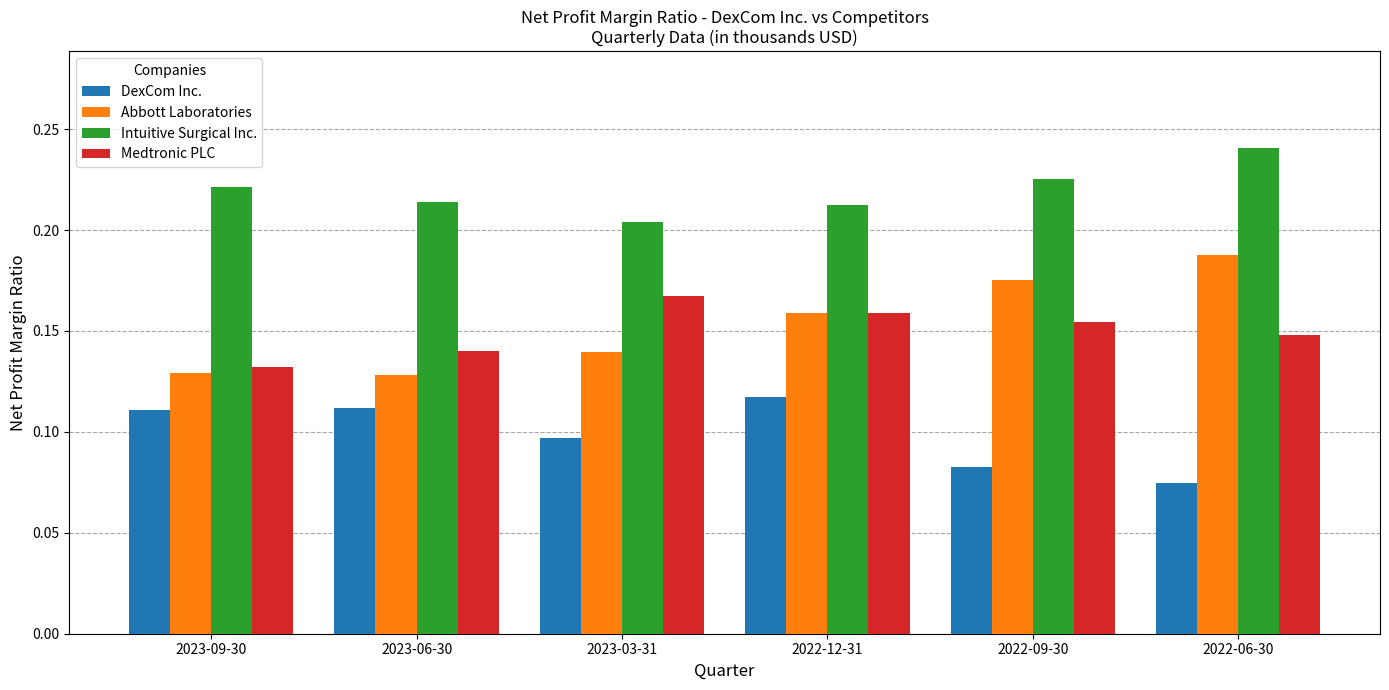

At which label is Medtronic PLC closest to 0?

2023-09-30